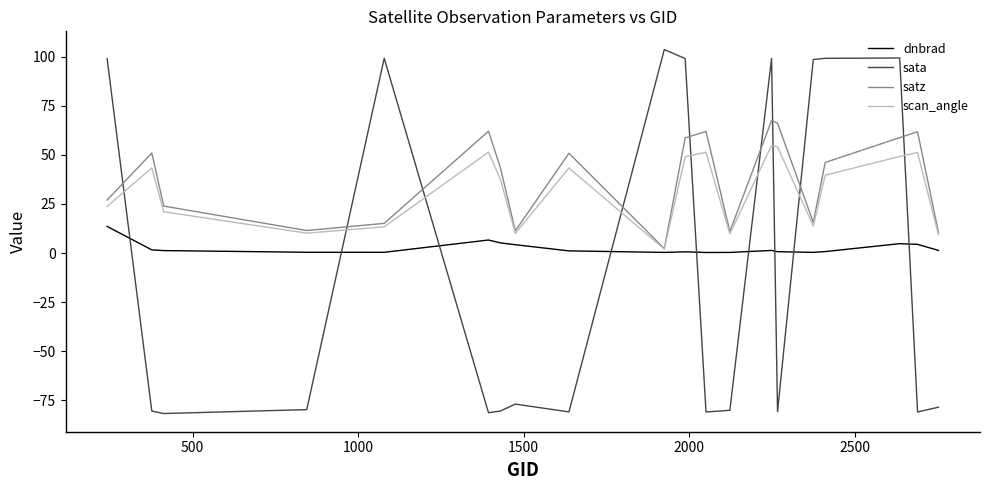

Which series has the widest spread of values?

sata